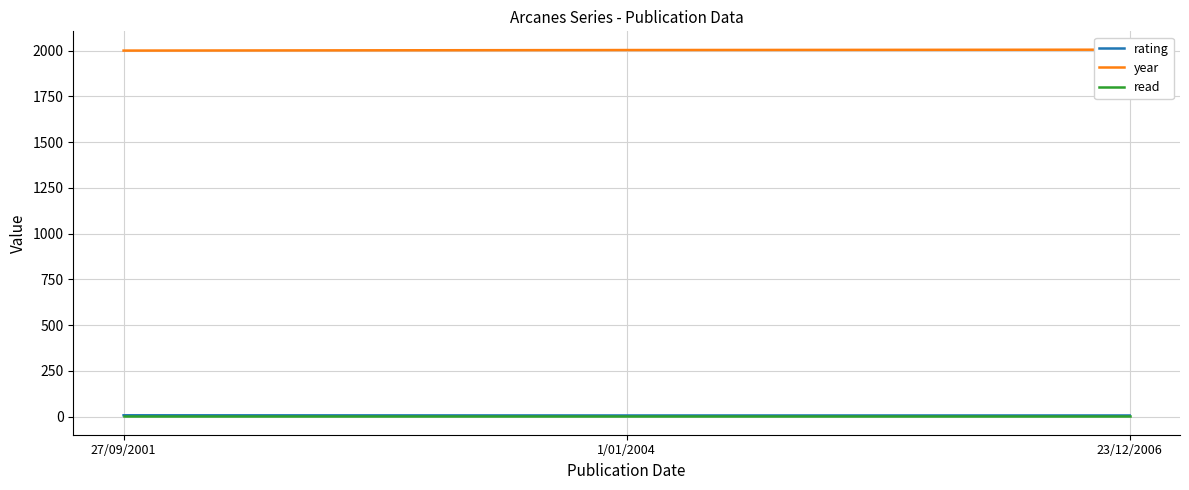

Rank the series by their maximum value, from highest to lowest.

year, rating, read